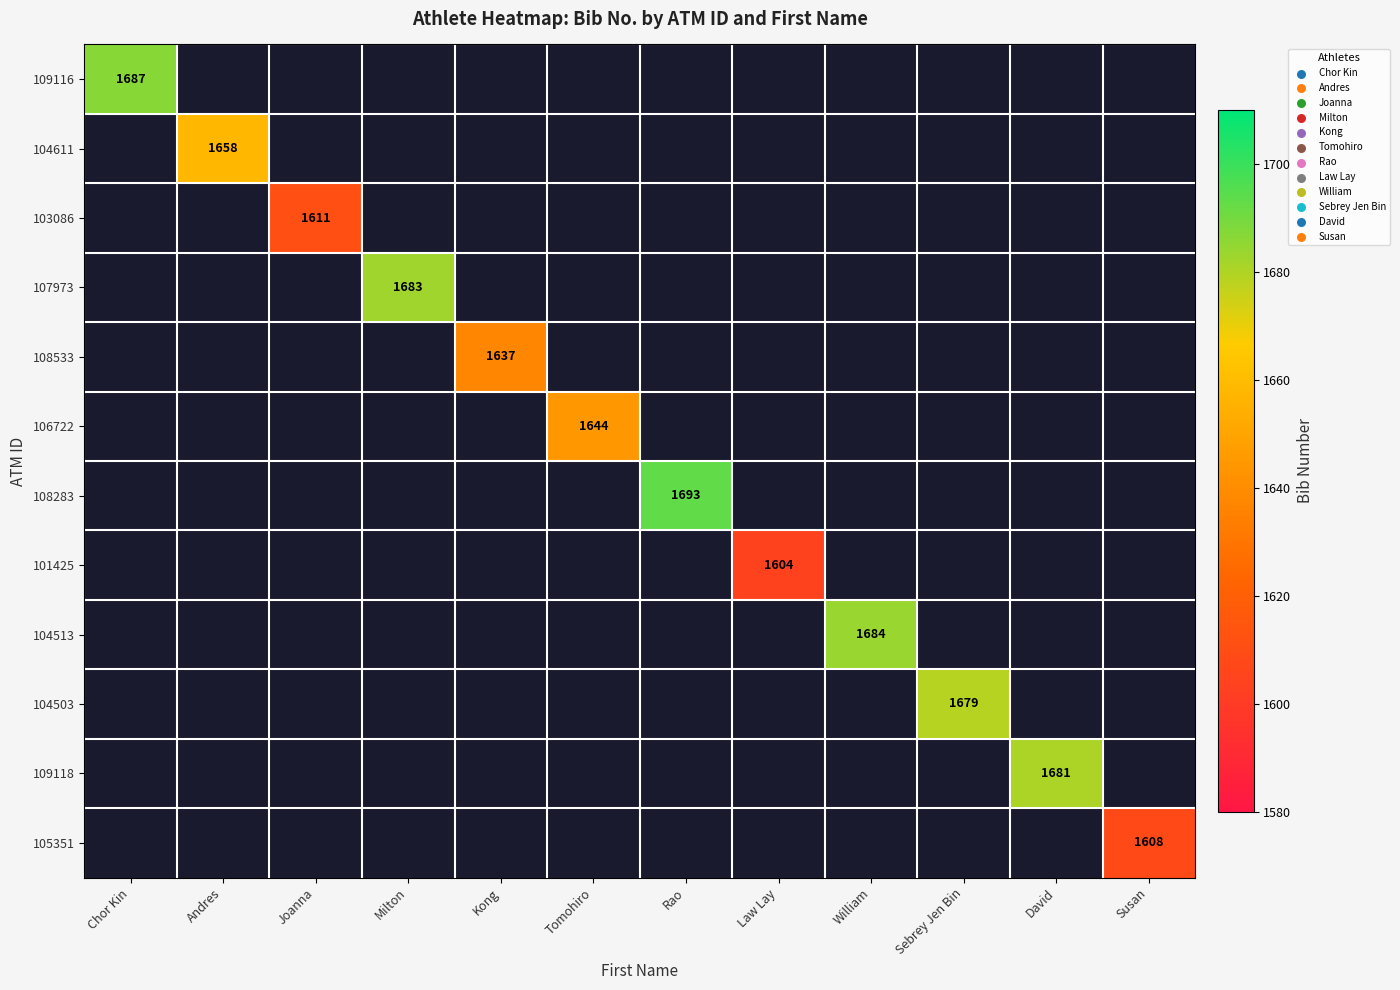

Which category has the lowest value across all series?

Law Lay